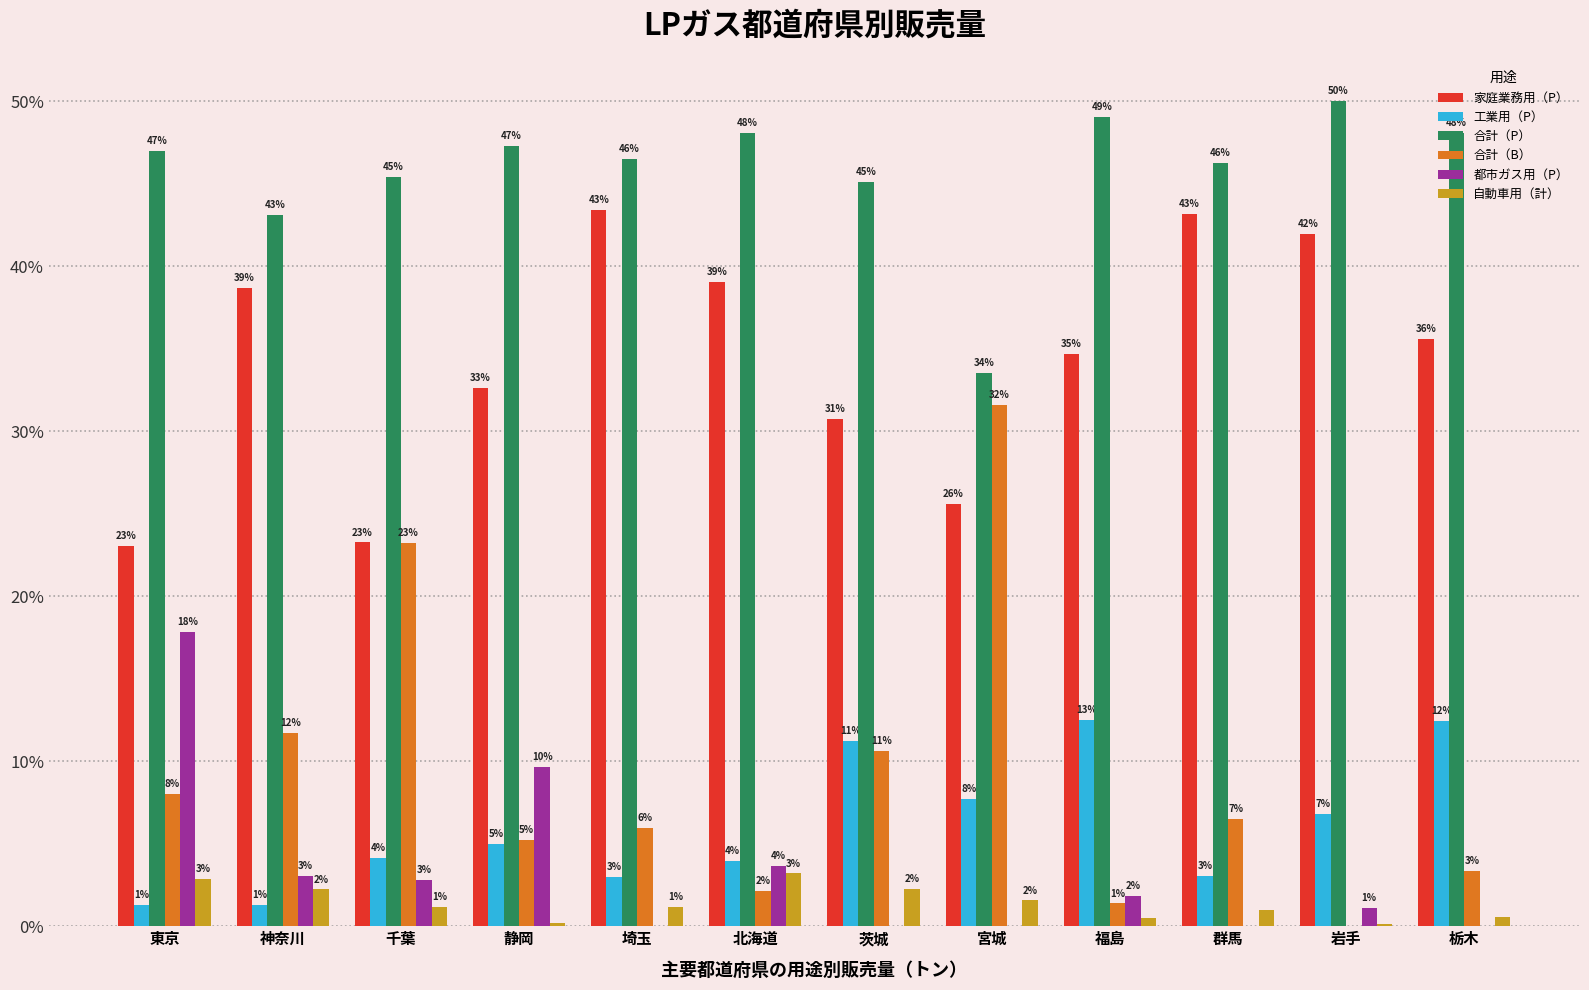

Which series has the largest total across all categories?

合計（P）